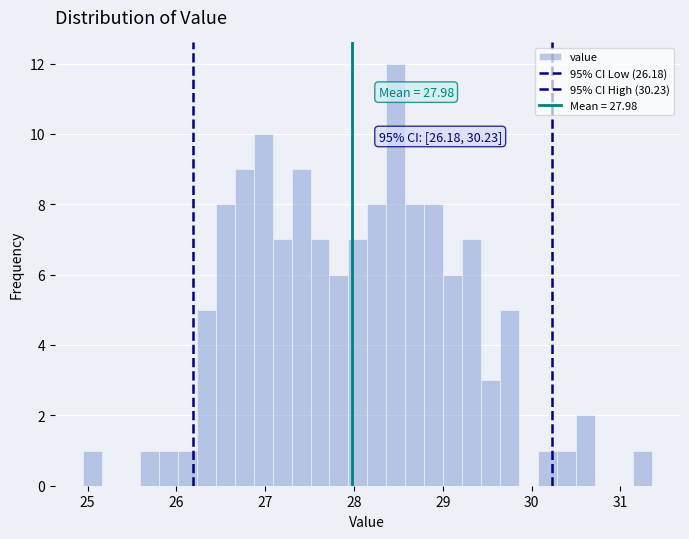

Read against the x-axis, roughly where is the centre of the tallest bar?

28.5